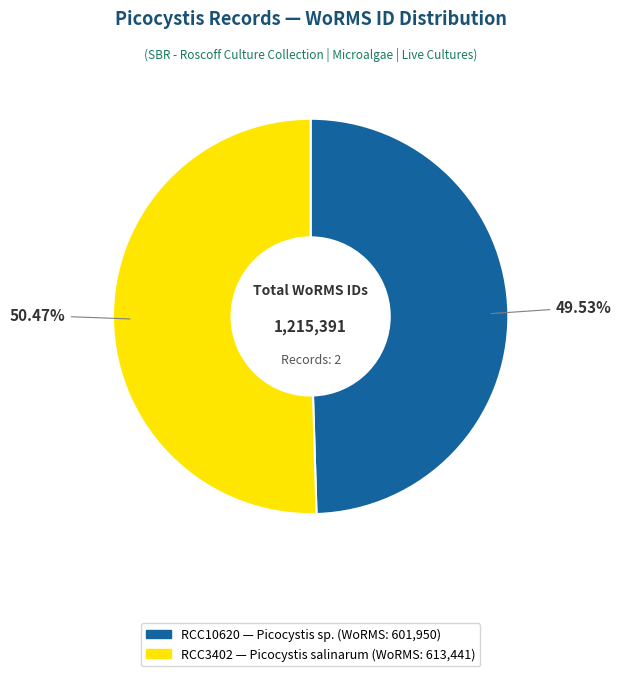

Is it true that RCC3402 is 60% of the pie?

False